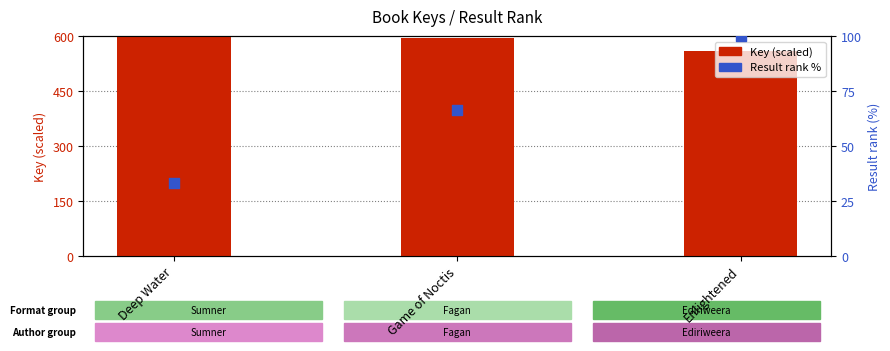

At how many categories does at least one series exceed 497?

3